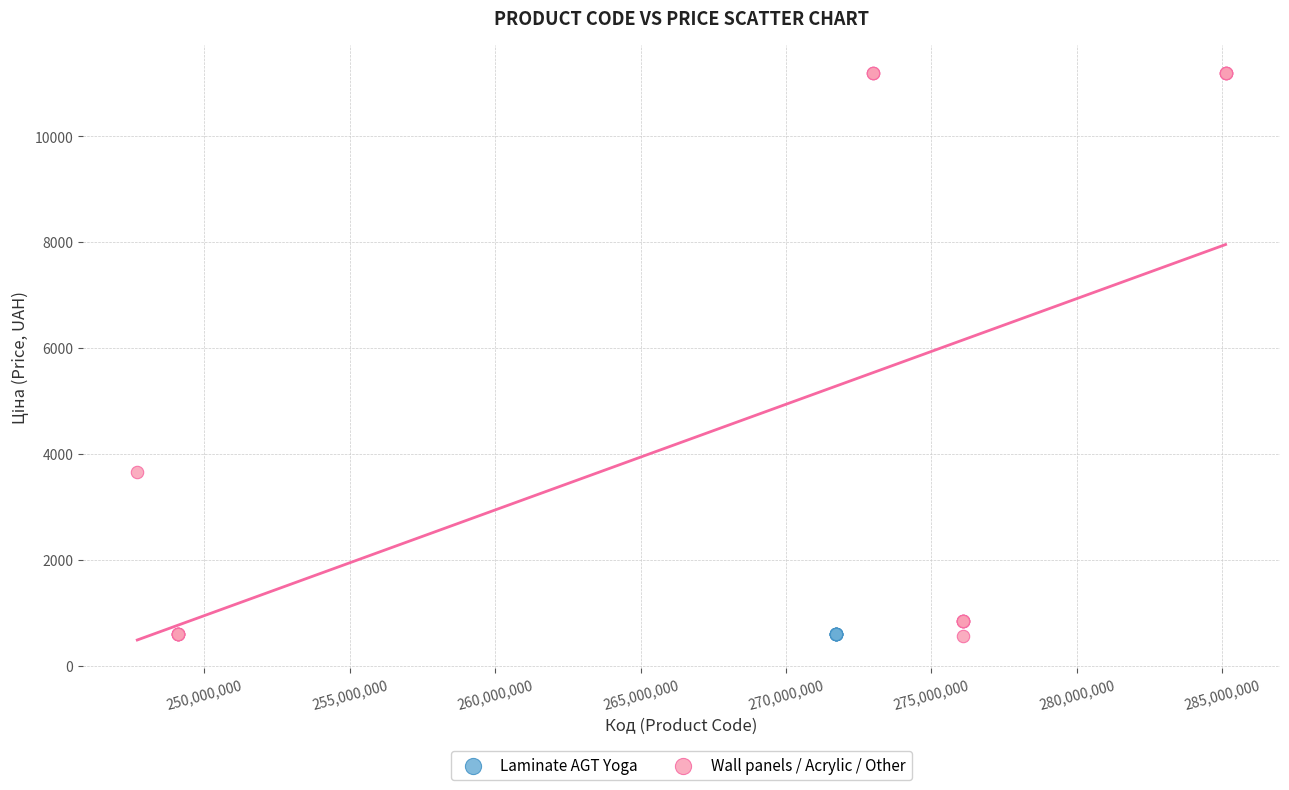

Which series reaches the maximum Y coordinate?

Wall panels / Acrylic / Other